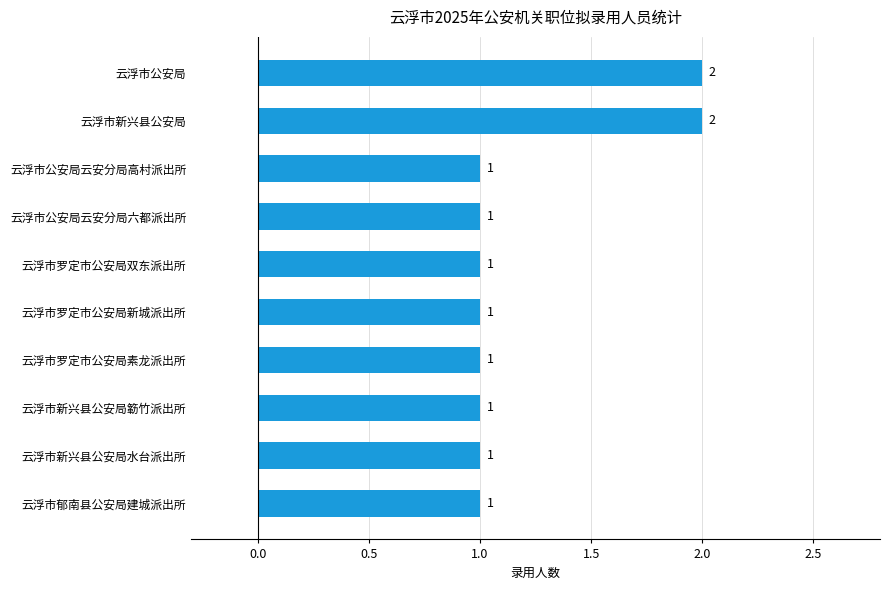

True or false: the data shows 0 at 云浮市新兴县公安局簕竹派出所.

False